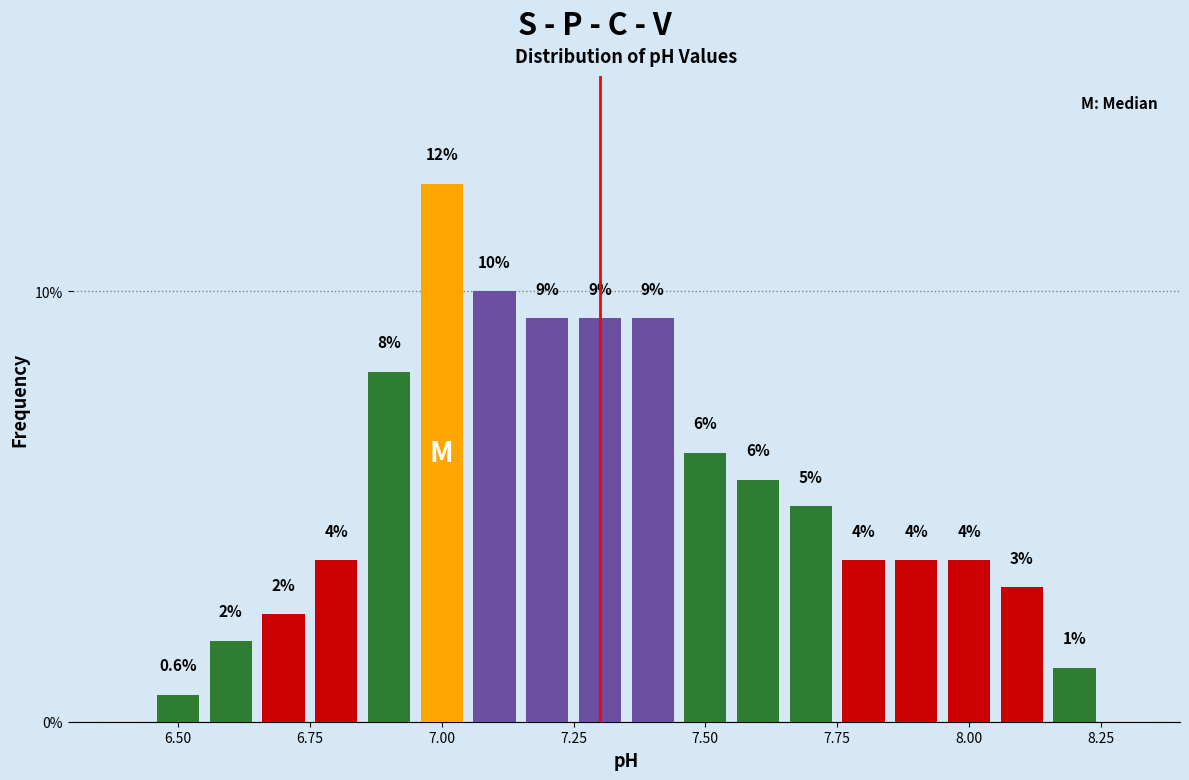

Read against the x-axis, roughly where is the centre of the tallest bar?

7.00